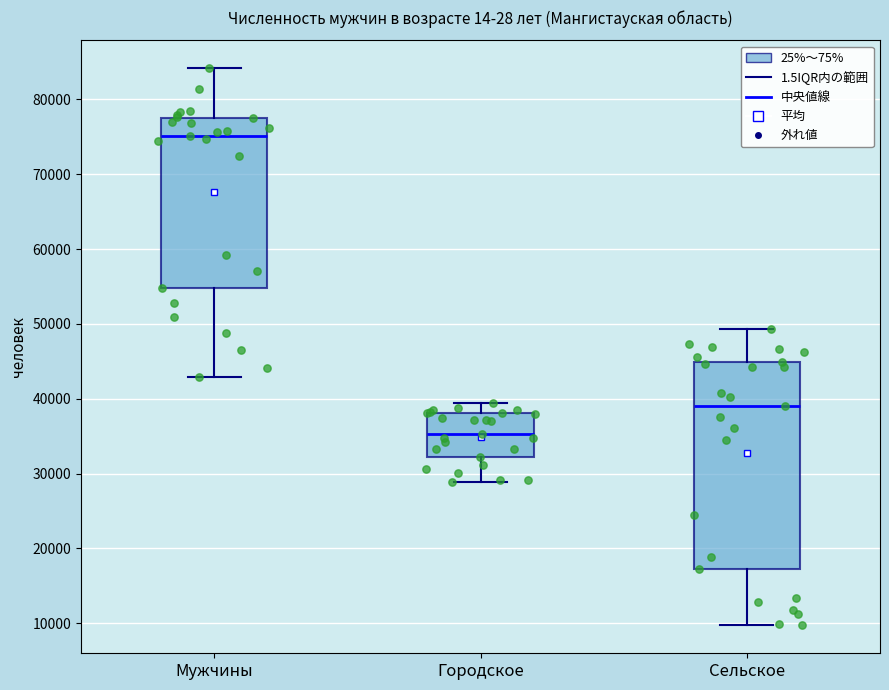

Where does the lower whisker of the box for Мужчины end on the y-axis? The values are not printed on the chart, so give them approximately, as read against the axis.

43000